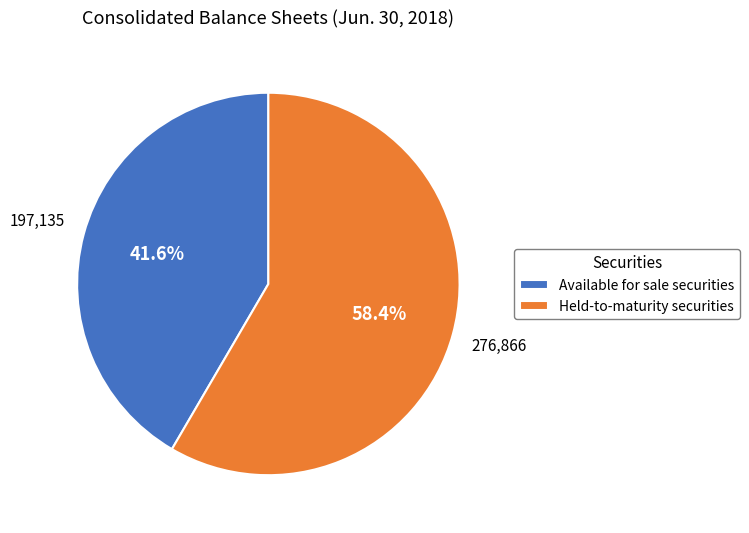

How many segments does this pie chart have?

2